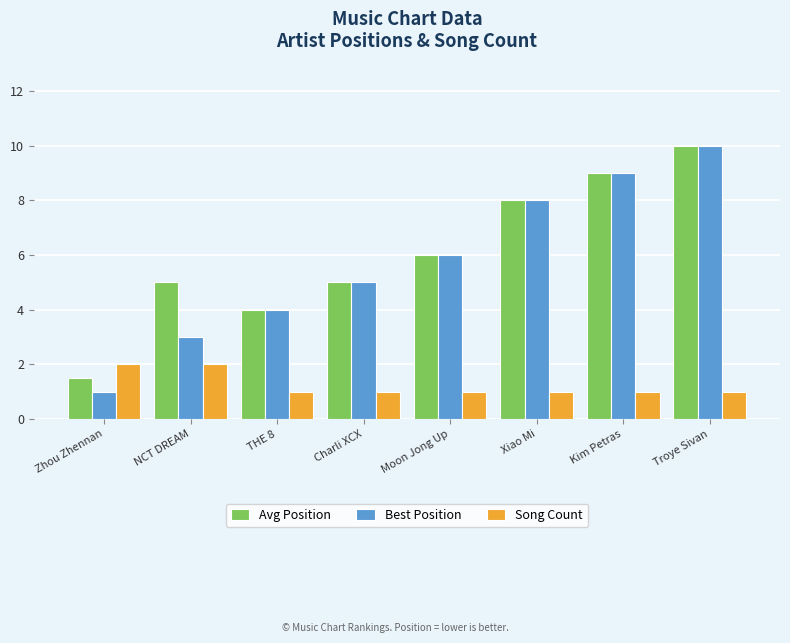

How many series are shown in this chart?

3